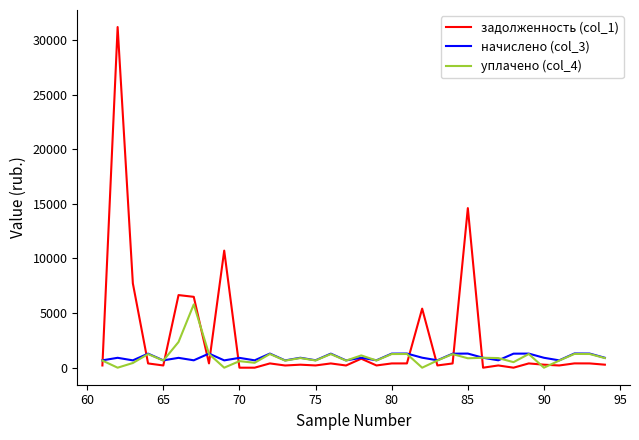

What is the maximum value shown in the chart?

31185.1